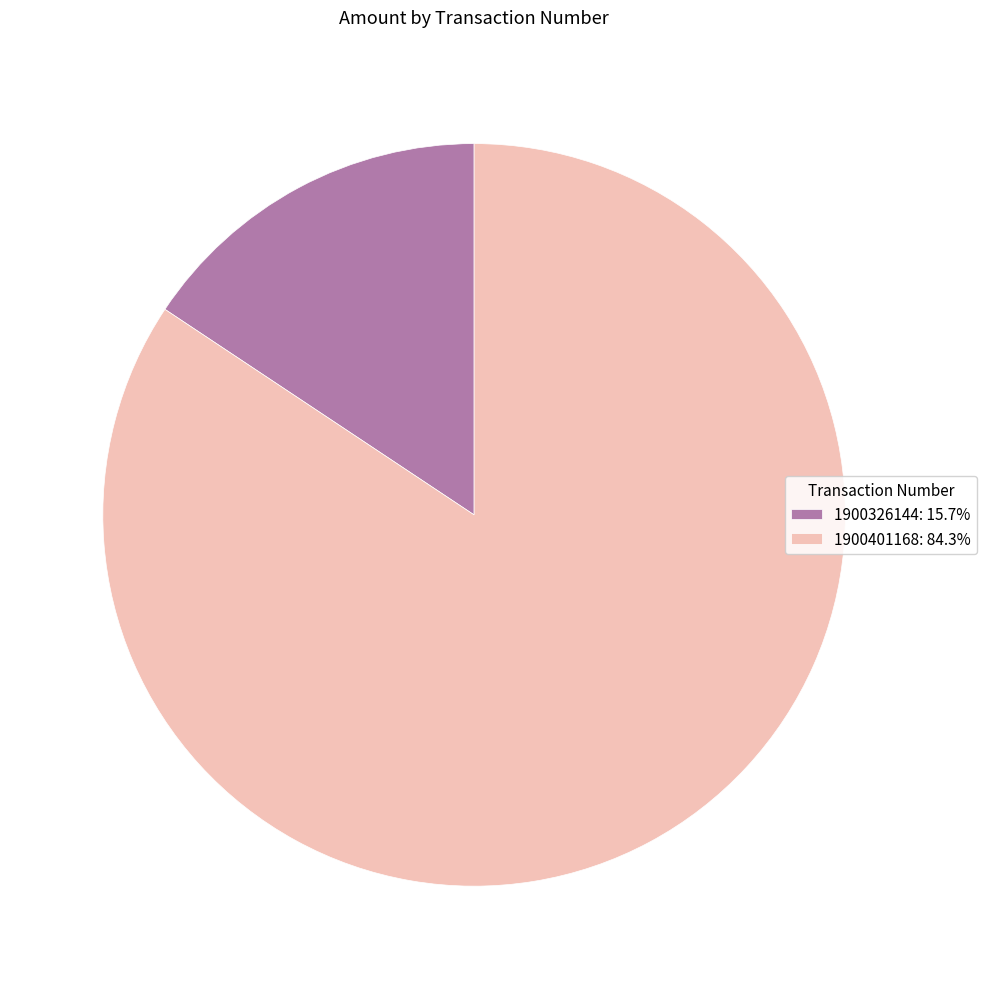

What is the ratio of the value at 1900401168: 84.3% to the value at 1900326144: 15.7%?

5.4